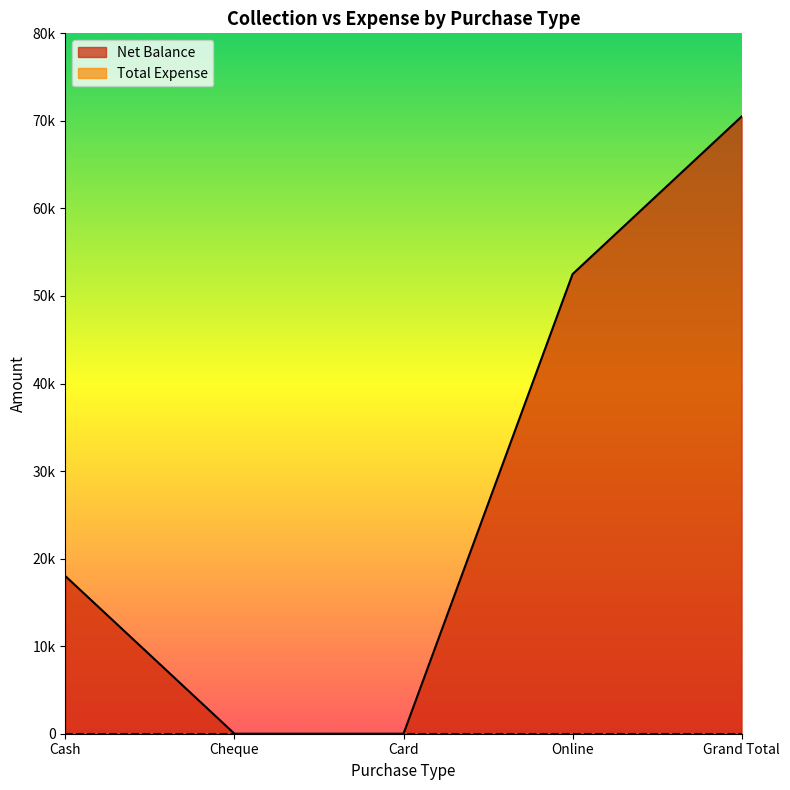

How many values are between 0 and 52500?

4